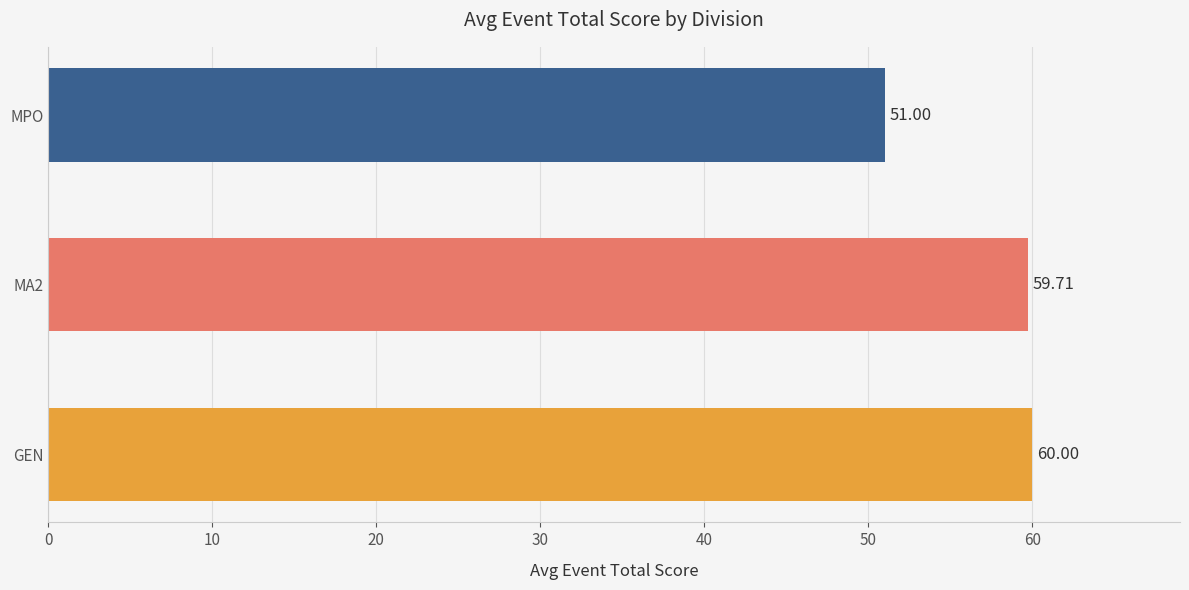

At which label is the value closest to 55?

MPO